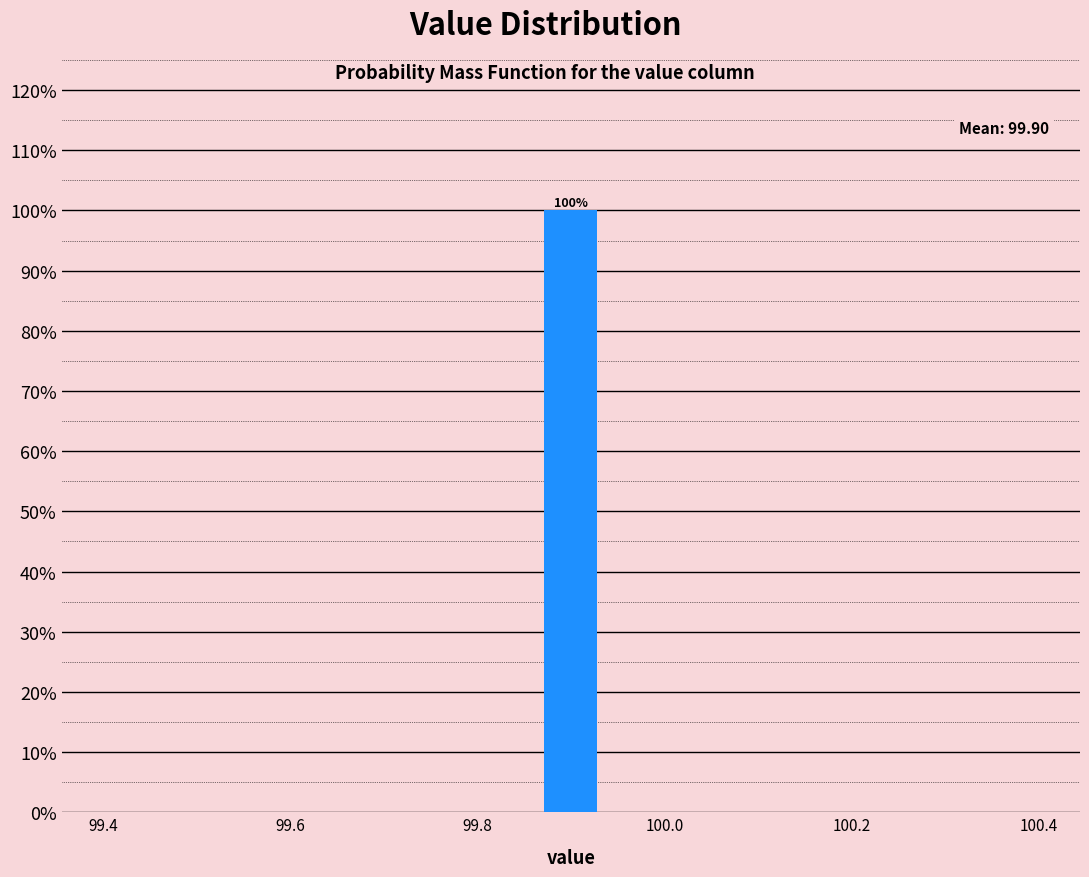

Read against the x-axis, roughly where is the centre of the tallest bar?

99.90